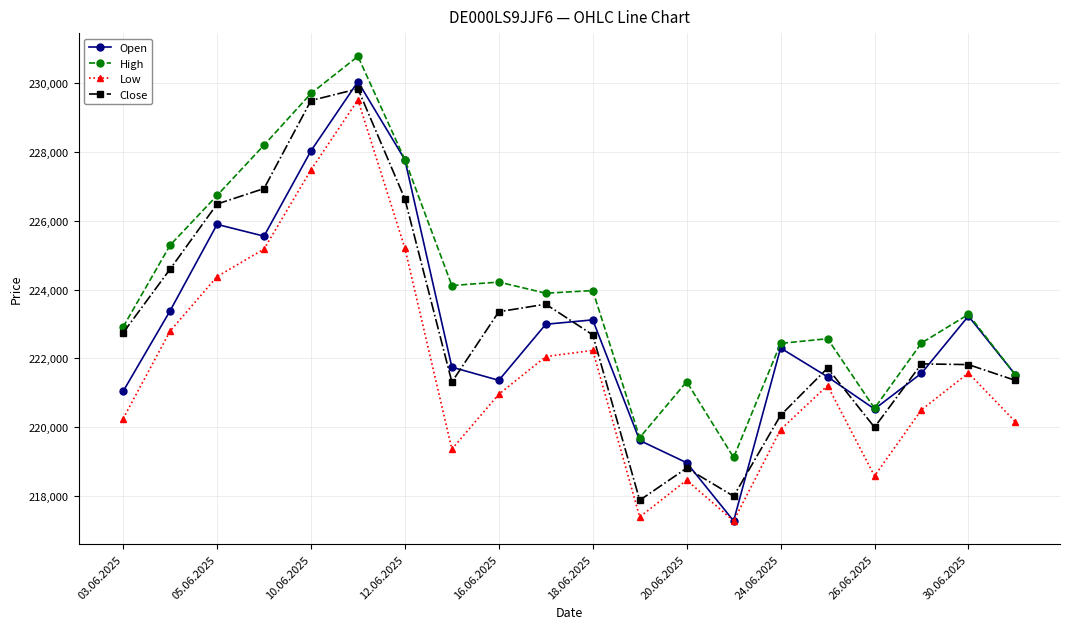

Rank the series by their maximum value, from highest to lowest.

High, Open, Close, Low